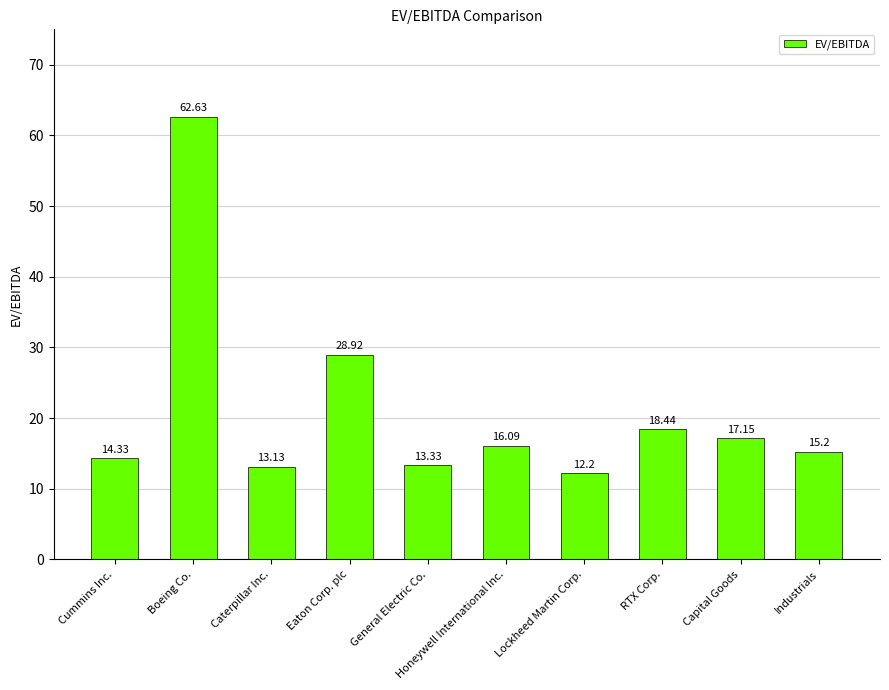

What position from the left is General Electric Co.?

5